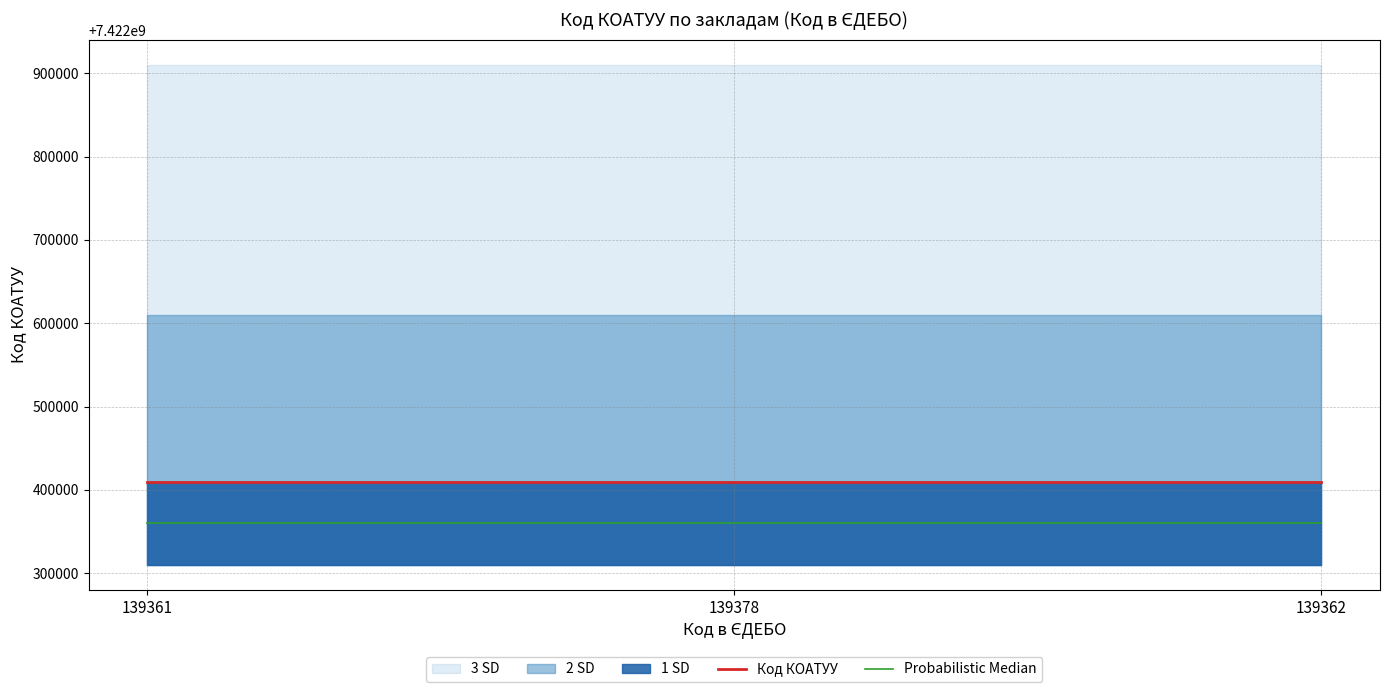

The value of Probabilistic Median at 139378 is 10603338076. True or false?

False